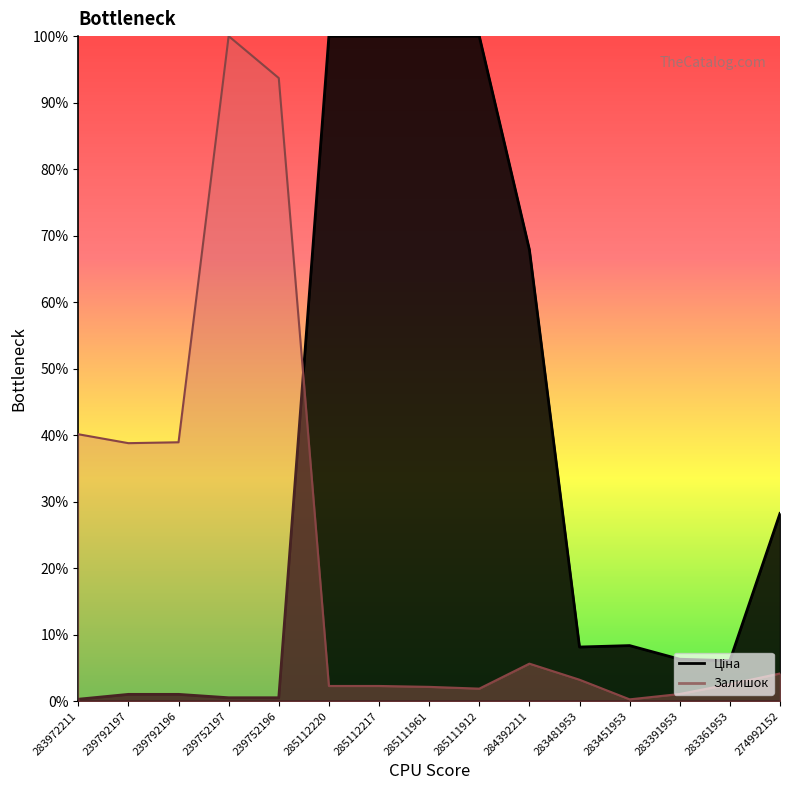

The Залишок series shows 65.3 at 239792196. True or false?

False